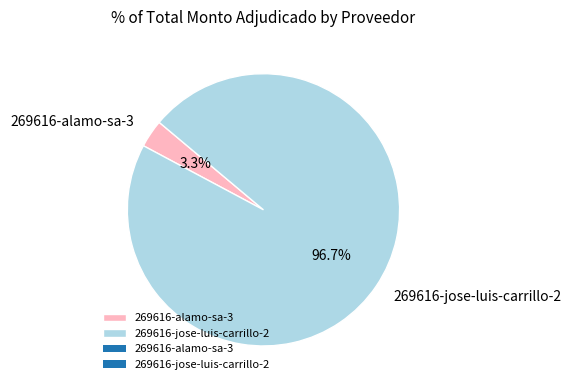

To the nearest percent, what percentage of the pie is 269616-jose-luis-carrillo-2?

97%